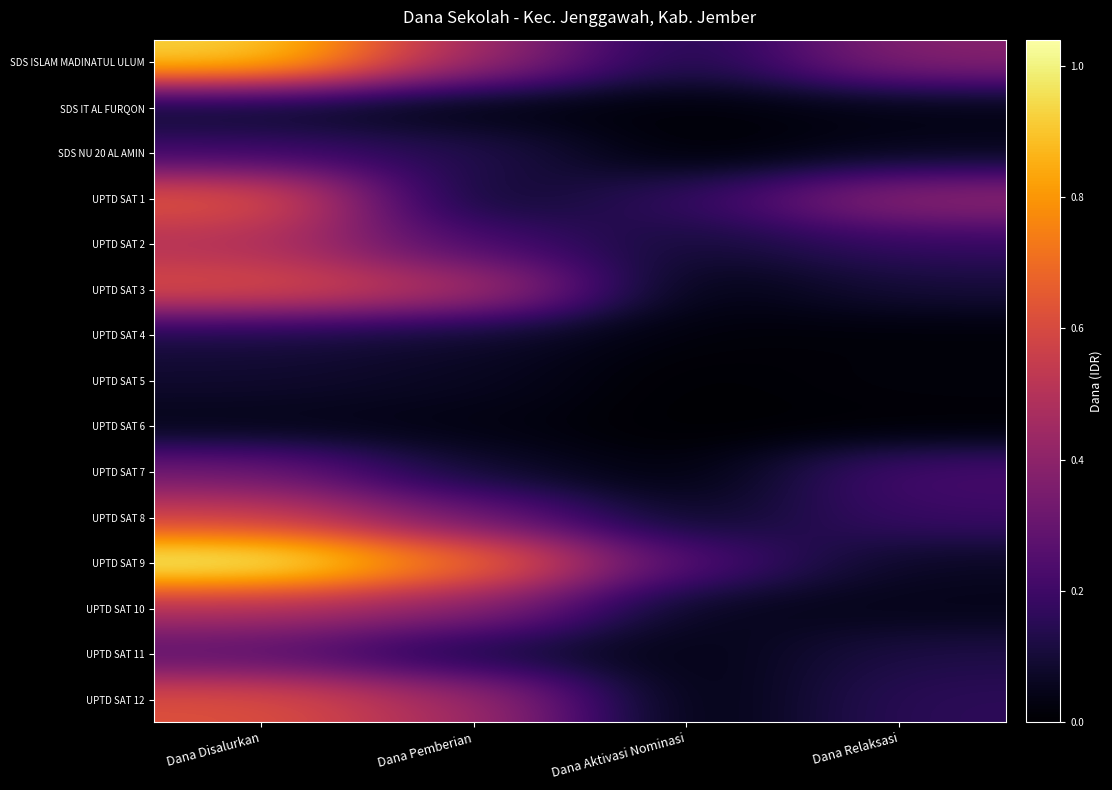

What is the total value across all series at Dana Disalurkan?

649800000